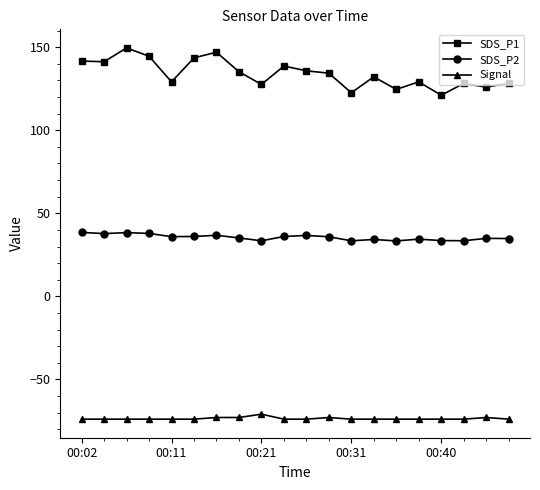

Which series has the largest range (max minus min)?

SDS_P1